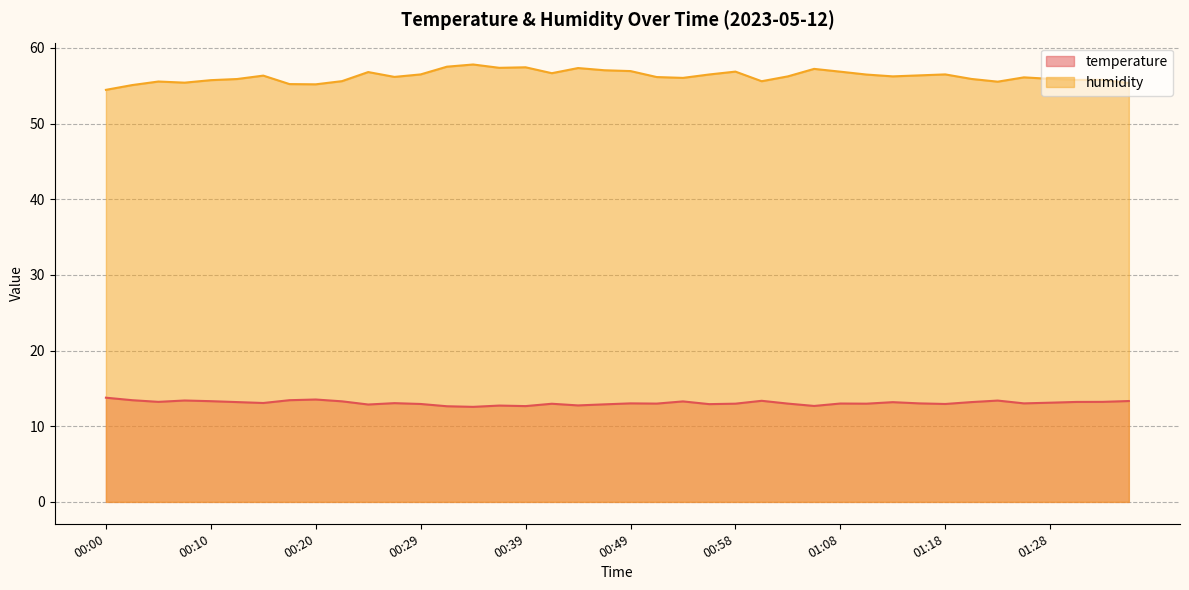

How many distinct data groups are displayed?

2